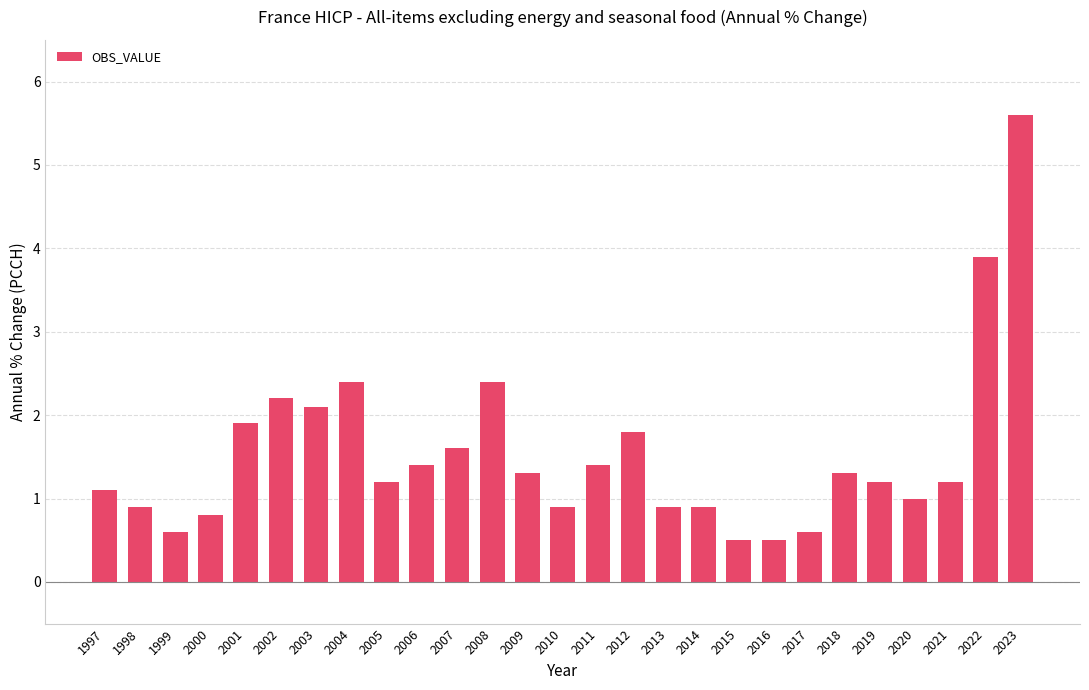

How many series are shown in this chart?

1